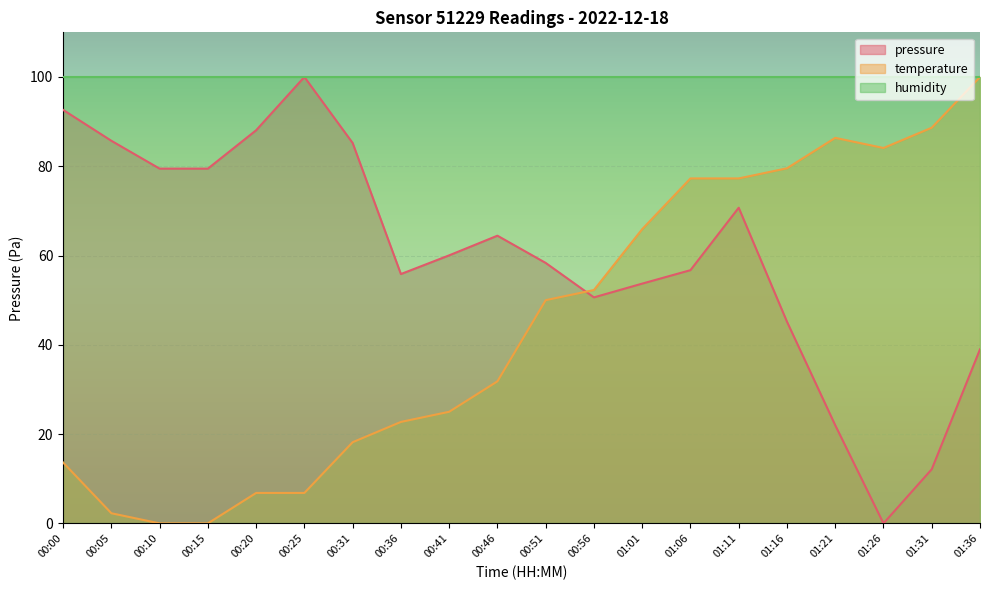

What is the sum of all temperature values?

888.6